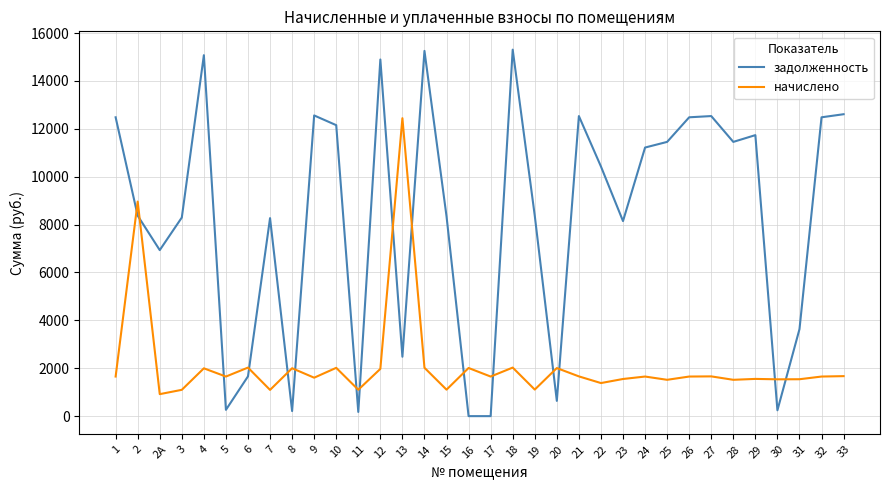

Where is the first local minimum for задолженность?

2А